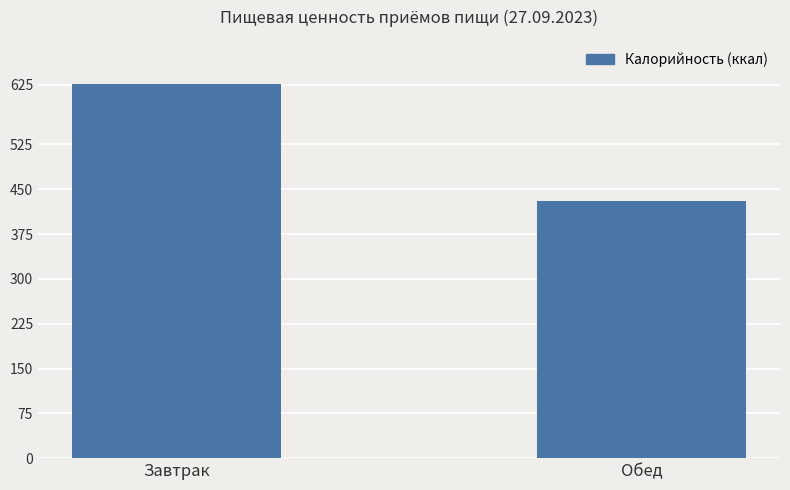

Does the chart contain stacked bars?

No